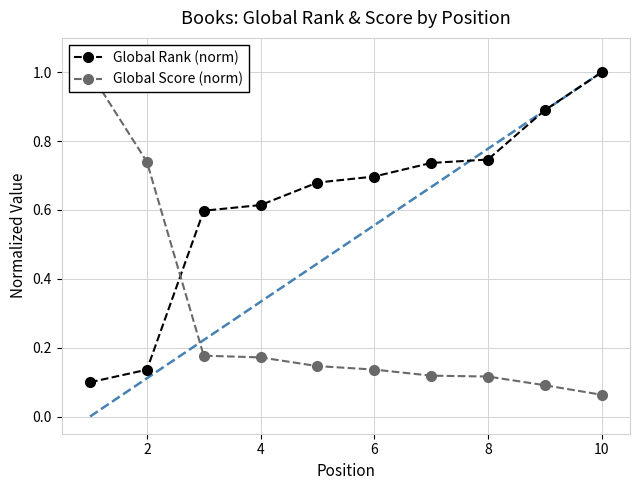

What are all the series names shown in the legend?

Global Rank (norm), Global Score (norm)